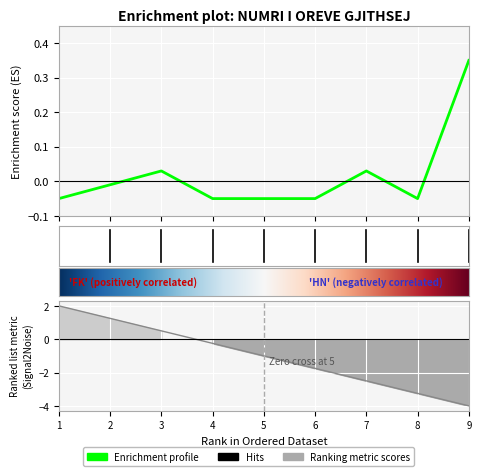

Reading left to right, what are all the values shown in this chart?

-0.1	-0.0	0.0	-0.1	-0.1	-0.1	0.0	-0.1	0.4